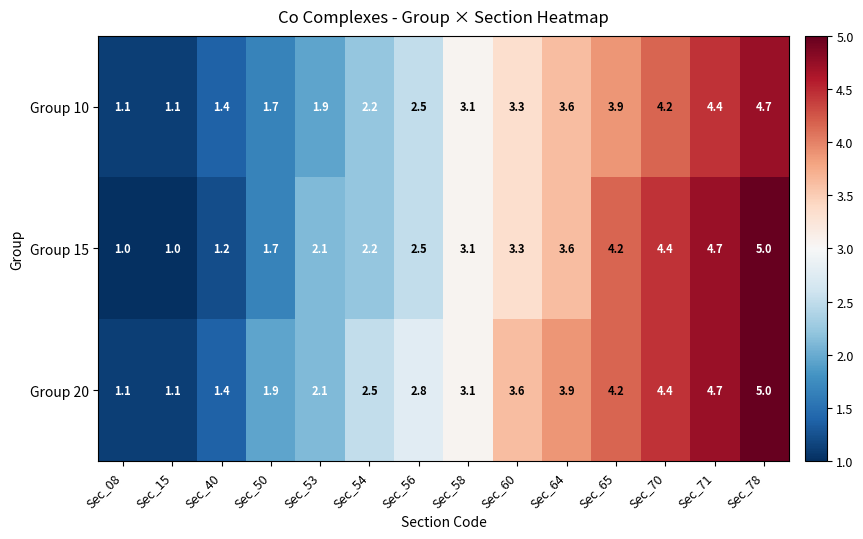

The Group 20 series shows 2.1 at Sec_53. True or false?

True